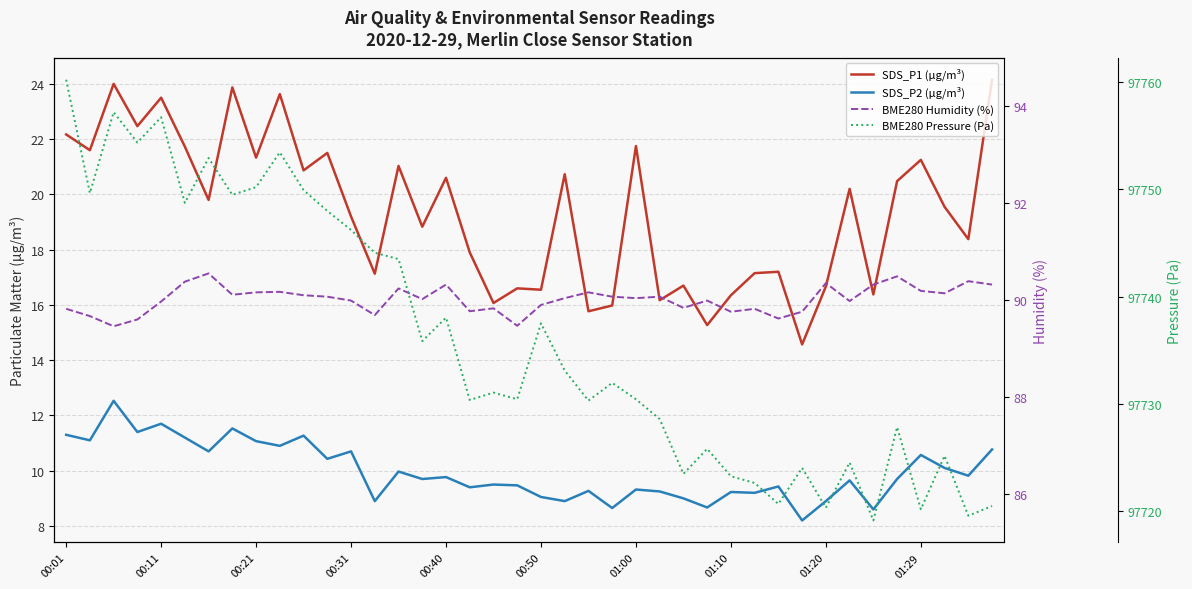

True or false: SDS_P1 (µg/m³) has a value of 8.6 at 01:20.

False